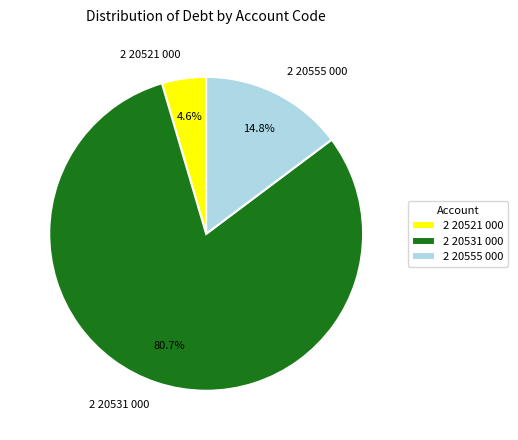

How many segments does this pie chart have?

3